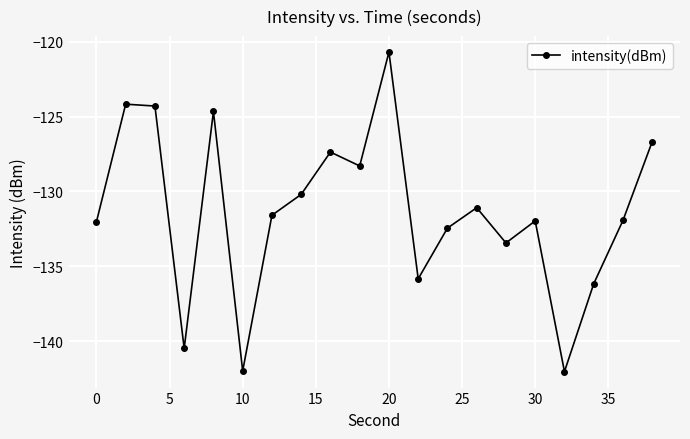

What is the value of the 5th point from the left?

-124.7